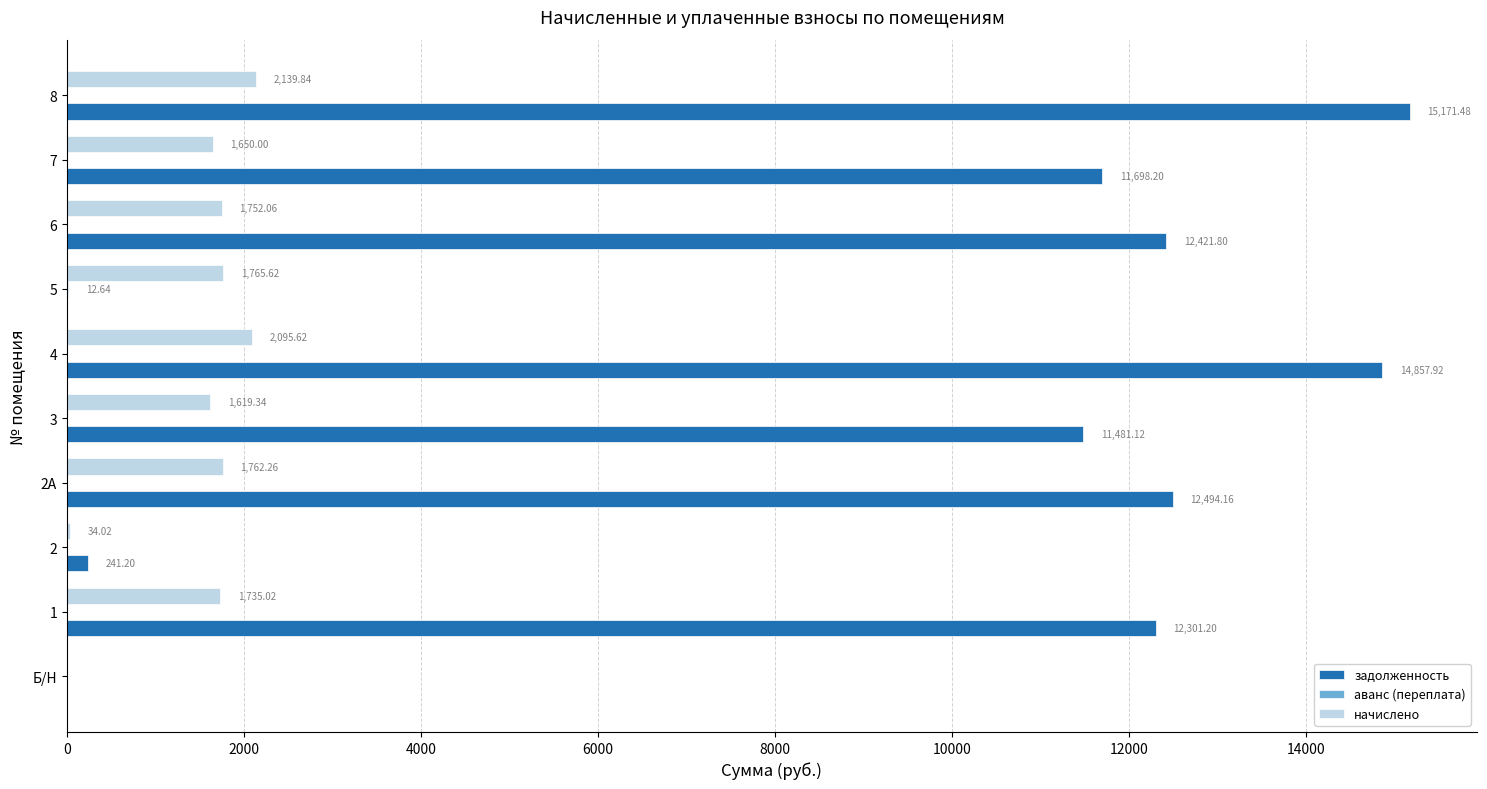

At which category is the sum across all series the highest?

8